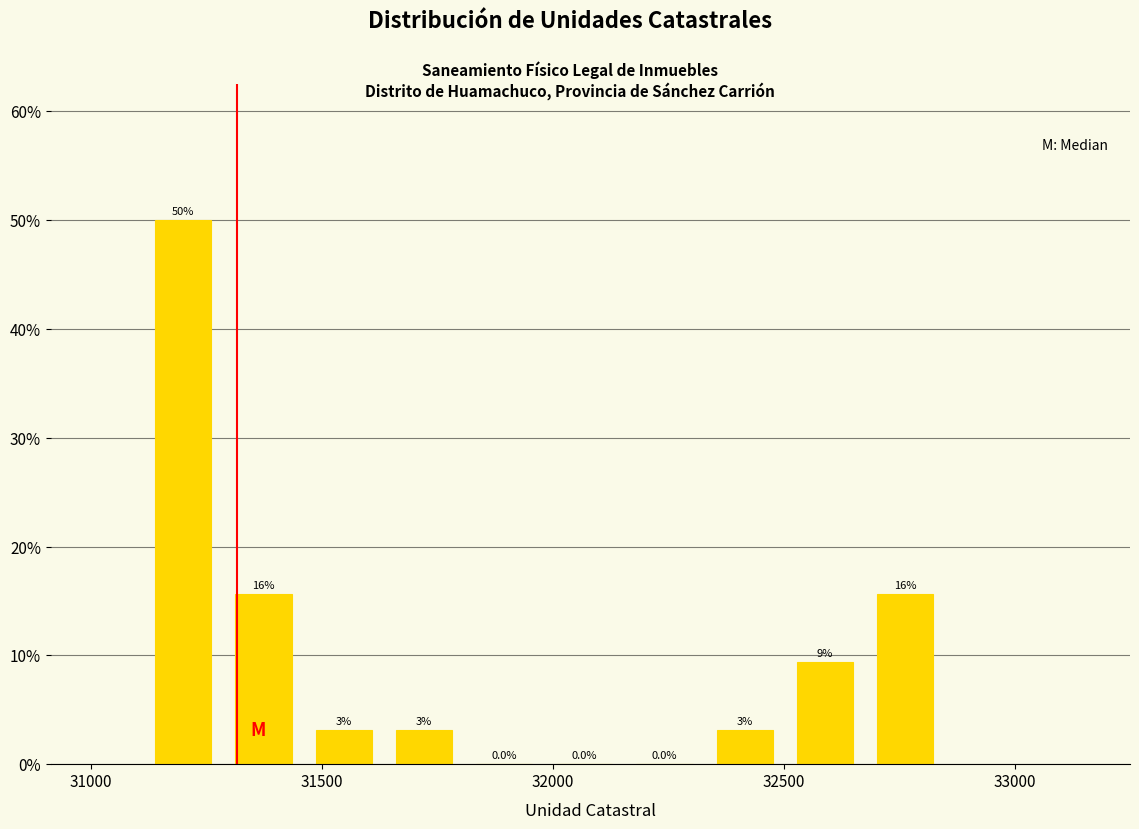

Around what value on the x-axis is the tallest bar? Give the approximate position of its centre, as read against the axis.

31200